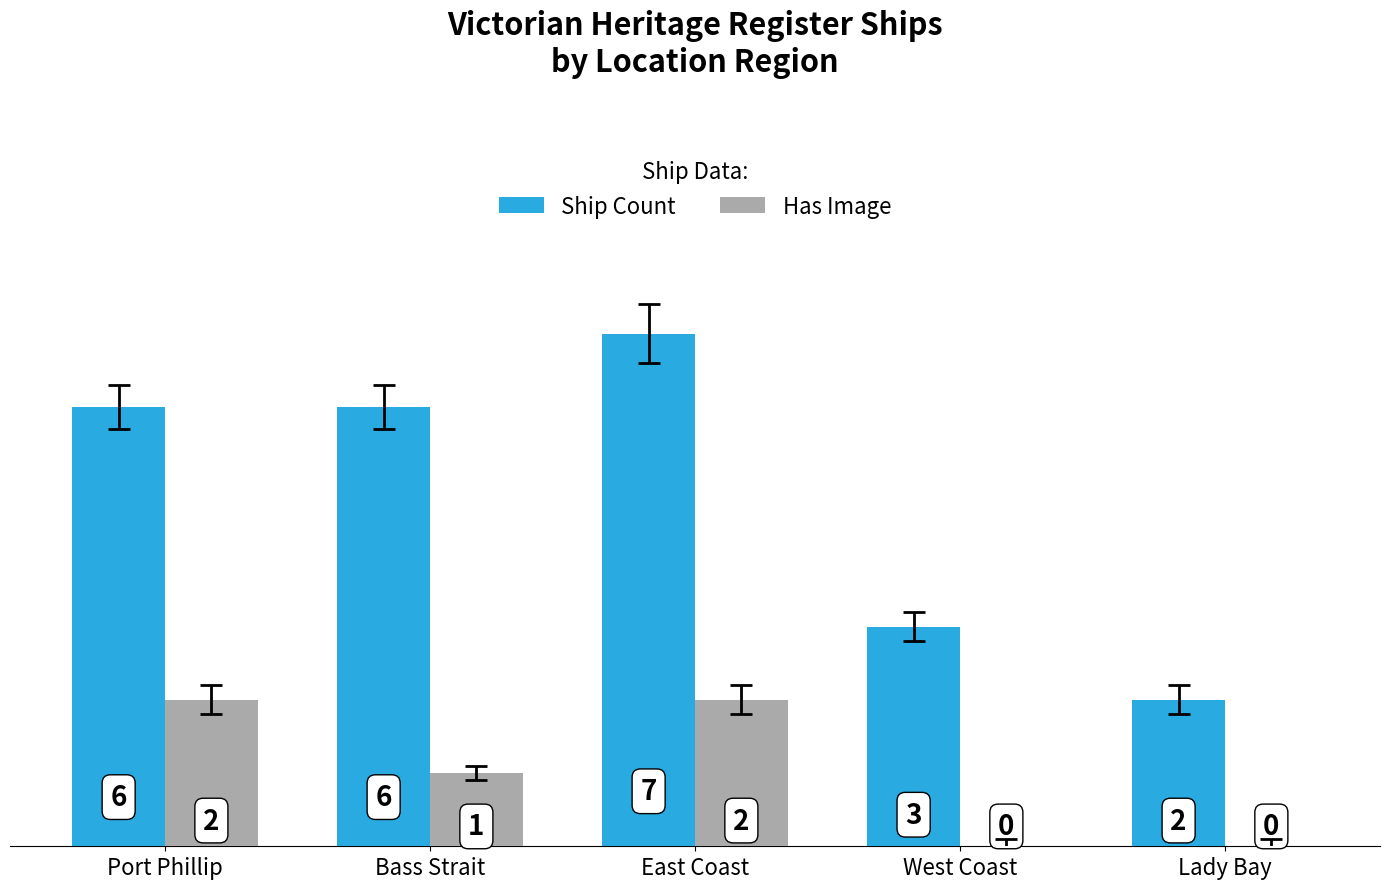

Are the bars horizontal?

No